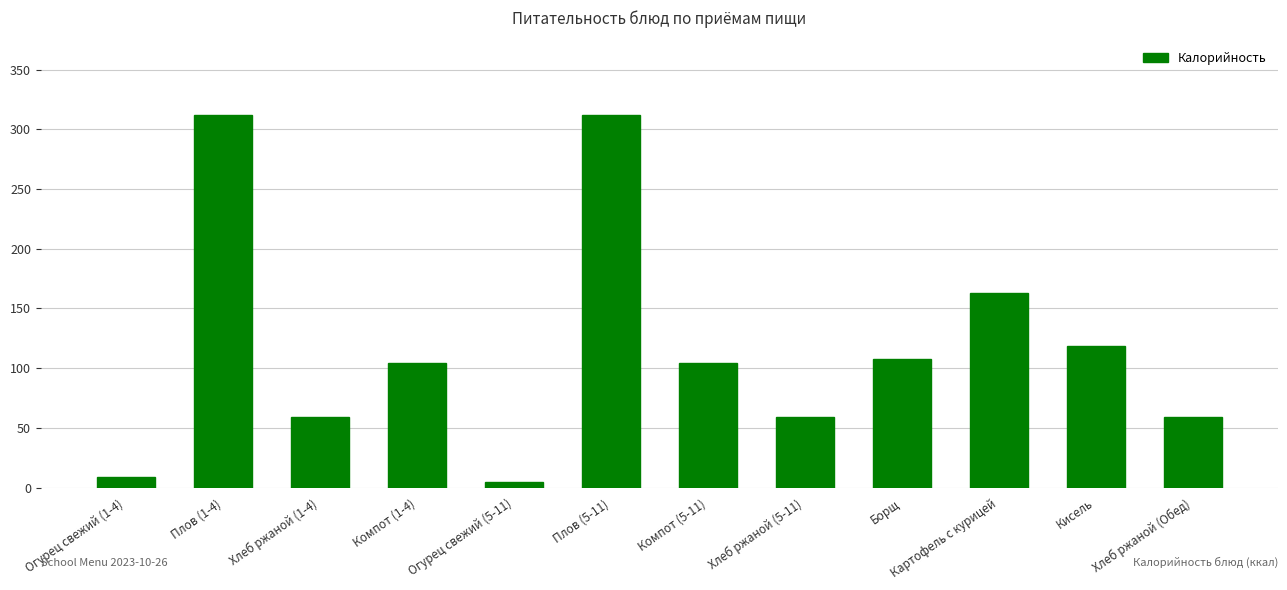

What is the label of the 10th bar from the right?

Хлеб ржаной (1-4)